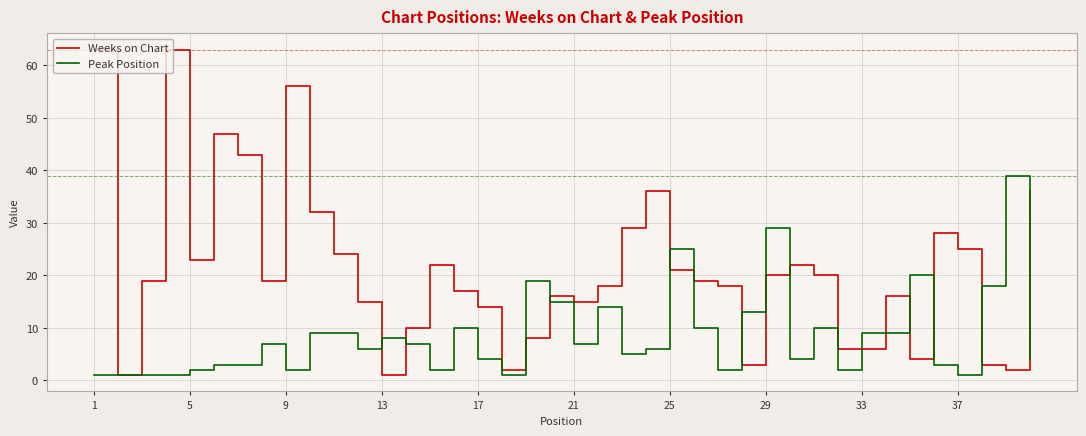

Does the chart display data point markers on the line(s)?

No